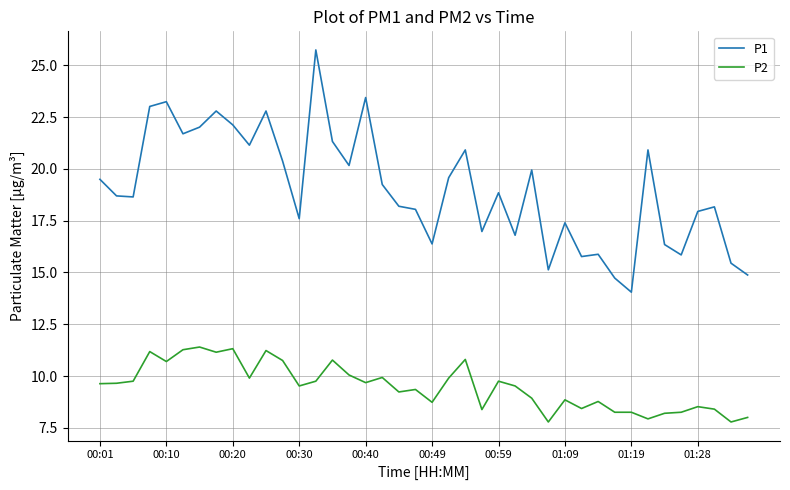

What is the difference between the maximum and minimum values in the P1 series?

11.7